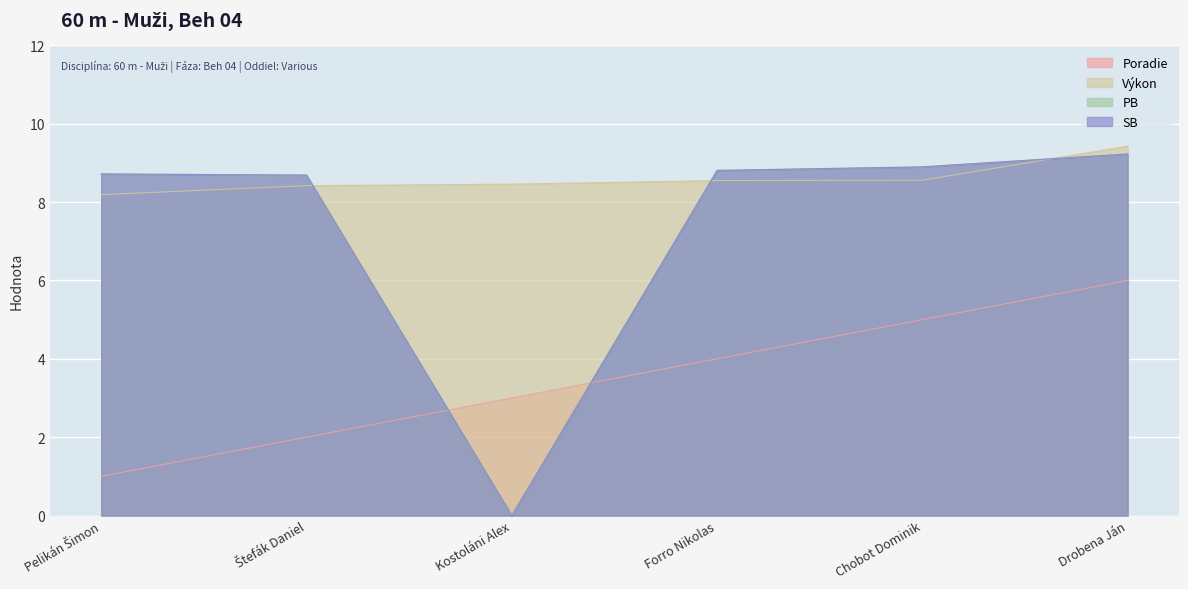

What are all the series names shown in the legend?

Poradie, Výkon, PB, SB